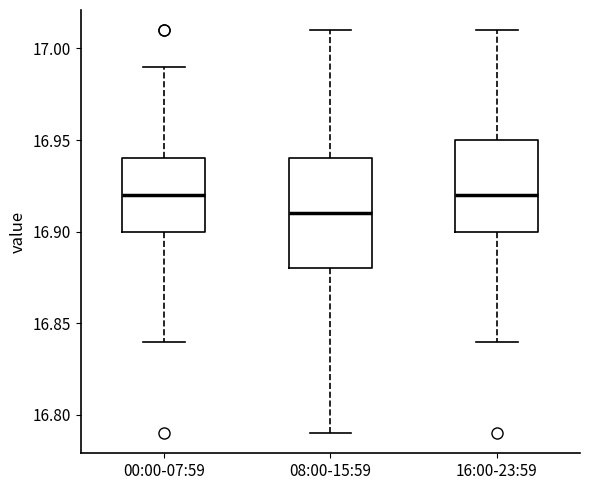

Comparing the boxes themselves (not the whiskers), which one is the tallest?

08:00-15:59